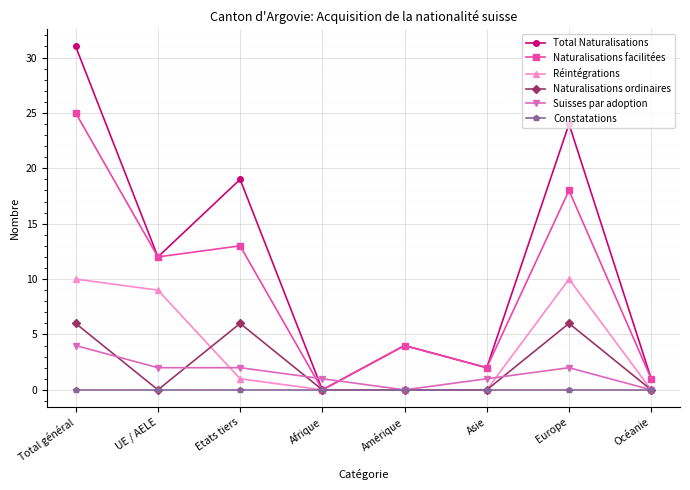

Where is the first local maximum for Naturalisations facilitées?

Etats tiers